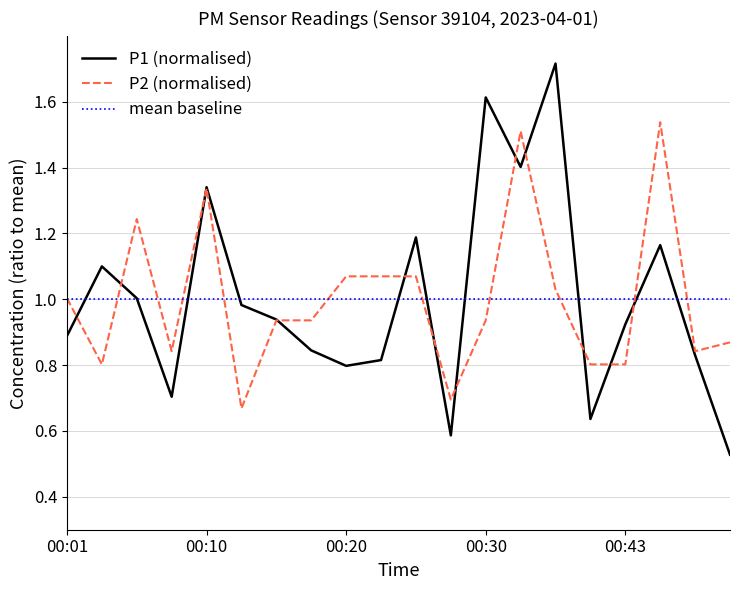

Does the chart display data point markers on the line(s)?

No